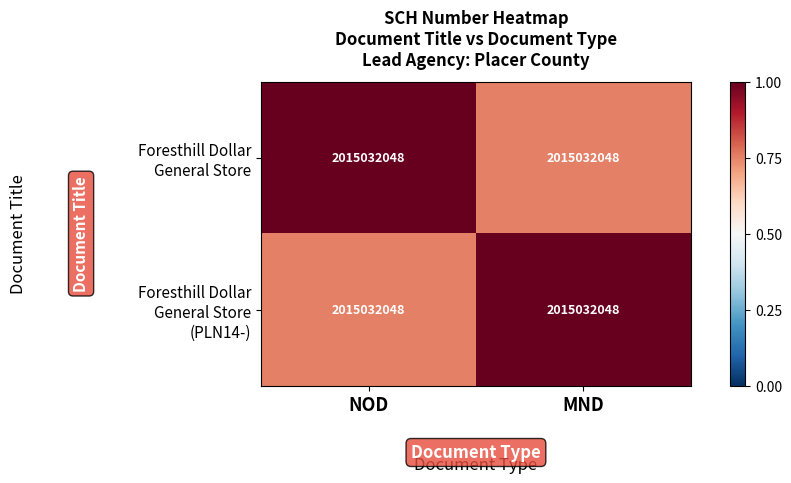

What is the average value of the Foresthill Dollar General Store series?

0.9